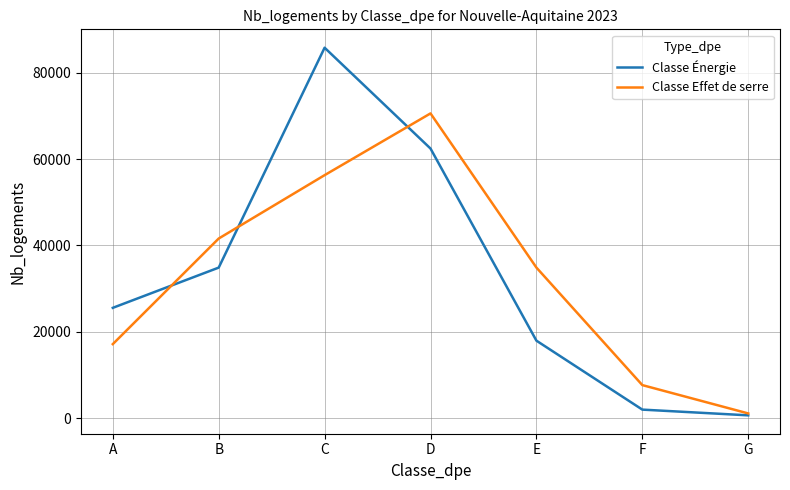

Between C and F, which series saw the biggest shift?

Classe Énergie